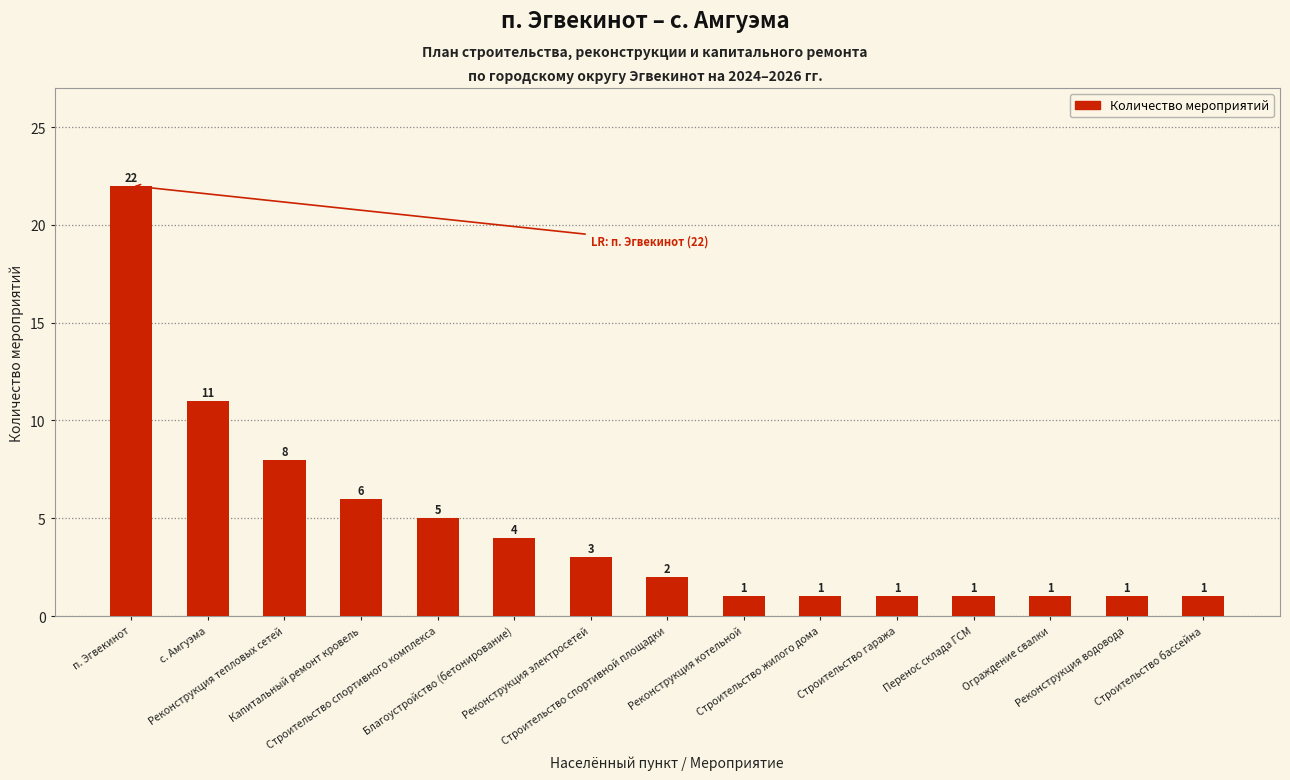

Does the chart contain stacked bars?

No